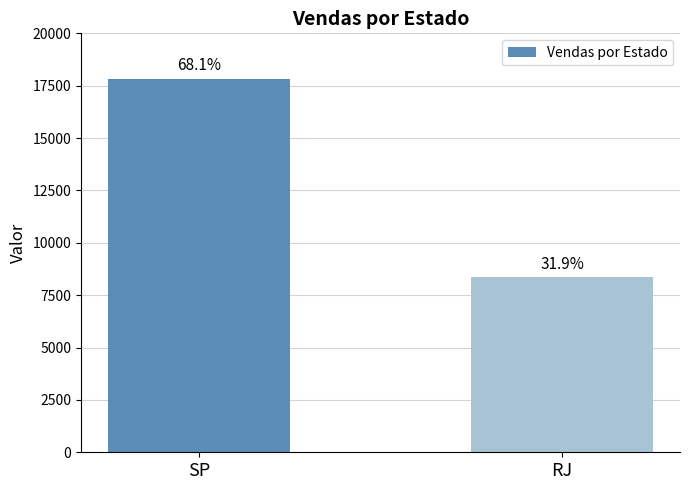

Does the chart contain any negative values?

No